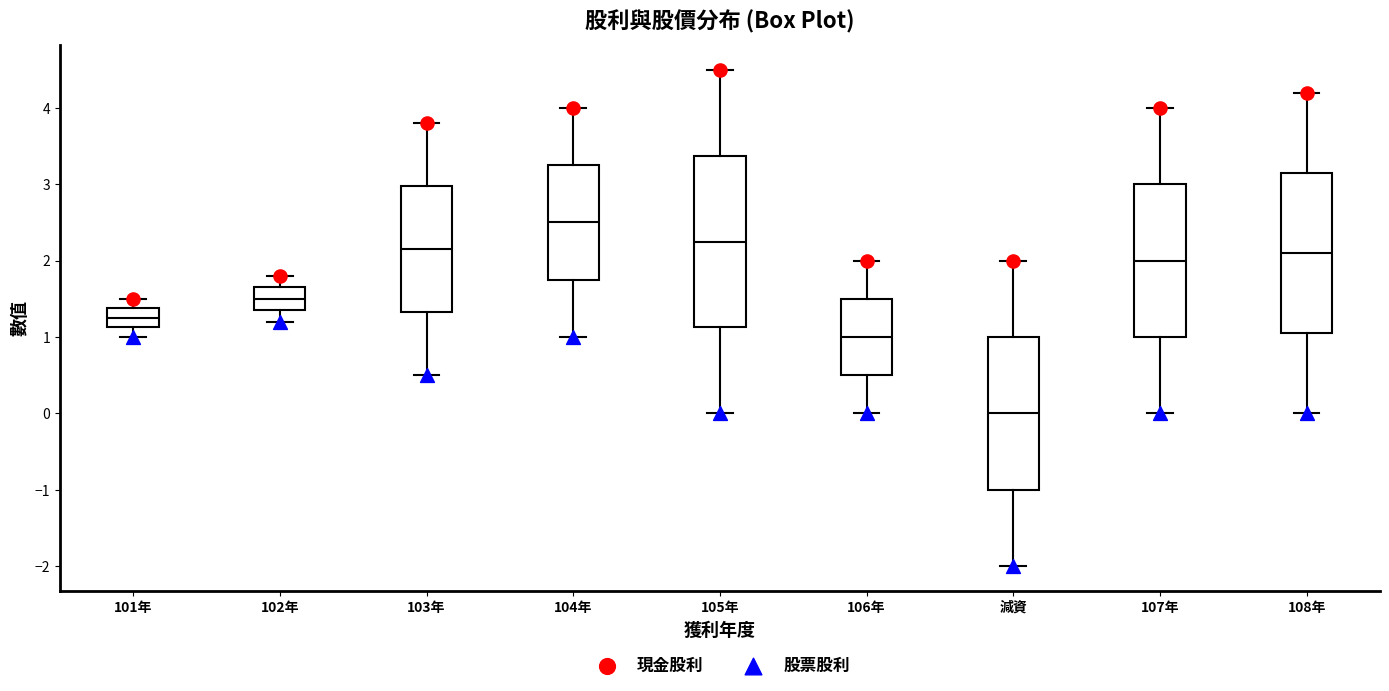

Reading left to right, read every box against the y-axis: the position of its median line, the range the box covers, and the ends of its whiskers. The values are not printed on the chart, so give them approximately, as read against the axis.

101年: median 1.3, box 1.1 to 1.4, whiskers 1.0 to 1.5
102年: median 1.5, box 1.4 to 1.7, whiskers 1.2 to 1.8
103年: median 2.2, box 1.3 to 3.0, whiskers 0.5 to 3.8
104年: median 2.5, box 1.8 to 3.3, whiskers 1.0 to 4.0
105年: median 2.3, box 1.1 to 3.4, whiskers 0.0 to 4.5
106年: median 1.0, box 0.5 to 1.5, whiskers 0.0 to 2.0
減資: median 0.0, box -1.0 to 1.0, whiskers -2.0 to 2.0
107年: median 2.0, box 1.0 to 3.0, whiskers 0.0 to 4.0
108年: median 2.1, box 1.1 to 3.2, whiskers 0.0 to 4.2